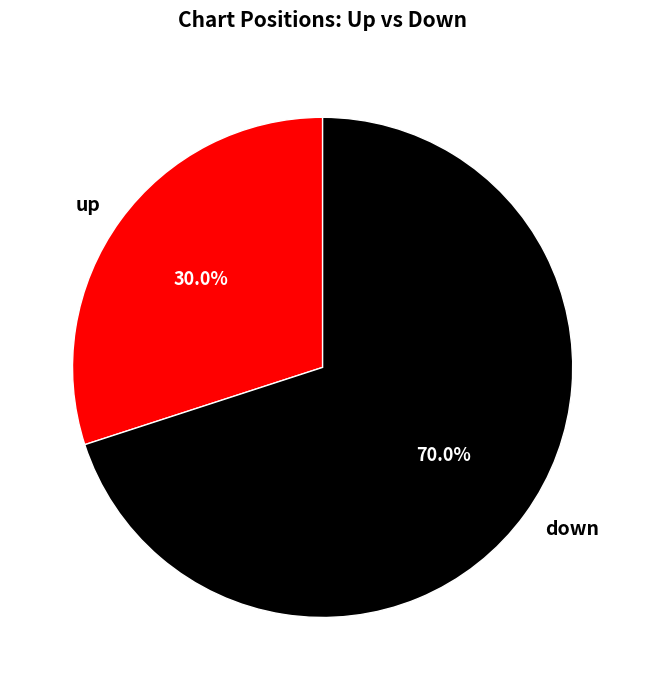

Which has a higher value, down or up?

down